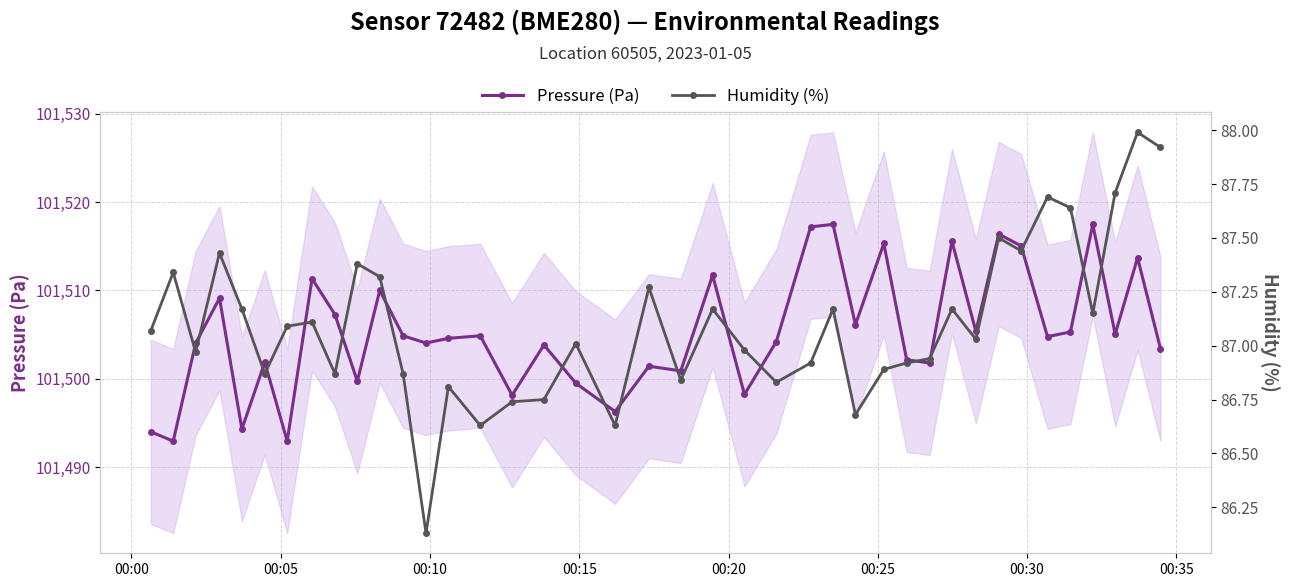

What is the maximum value for Pressure (Pa)?

101517.5